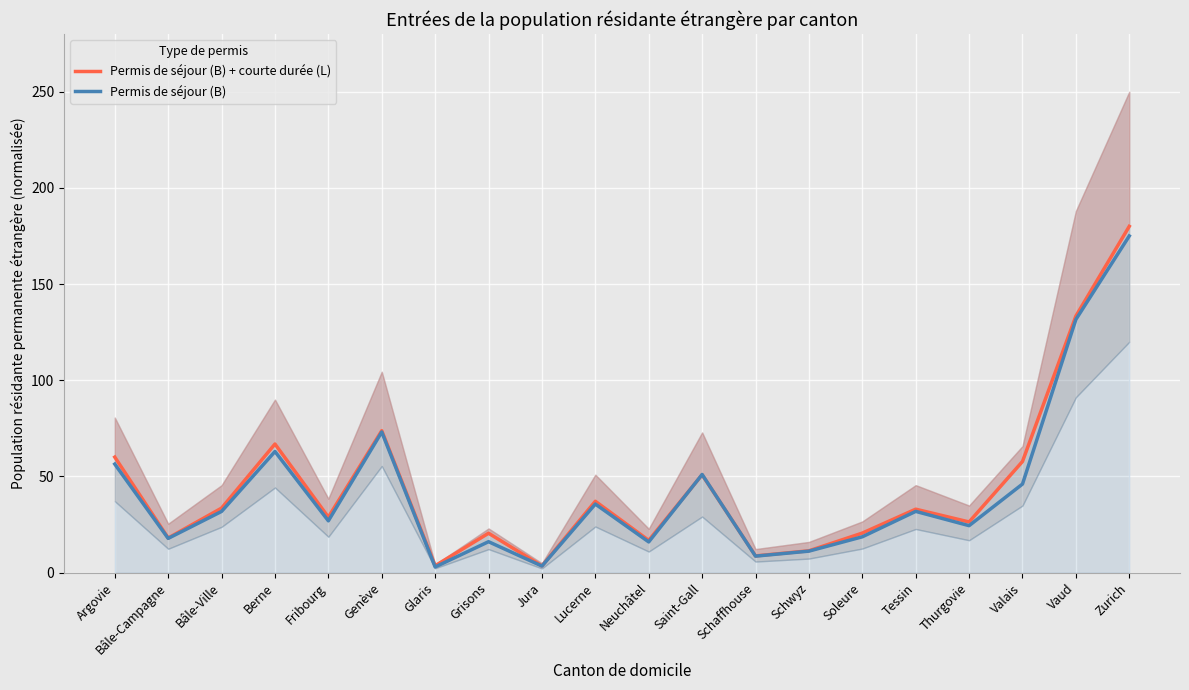

After their last crossing, which series has the higher values: Permis de séjour (B) or Permis de séjour (B) + courte durée (L)?

Permis de séjour (B) + courte durée (L)